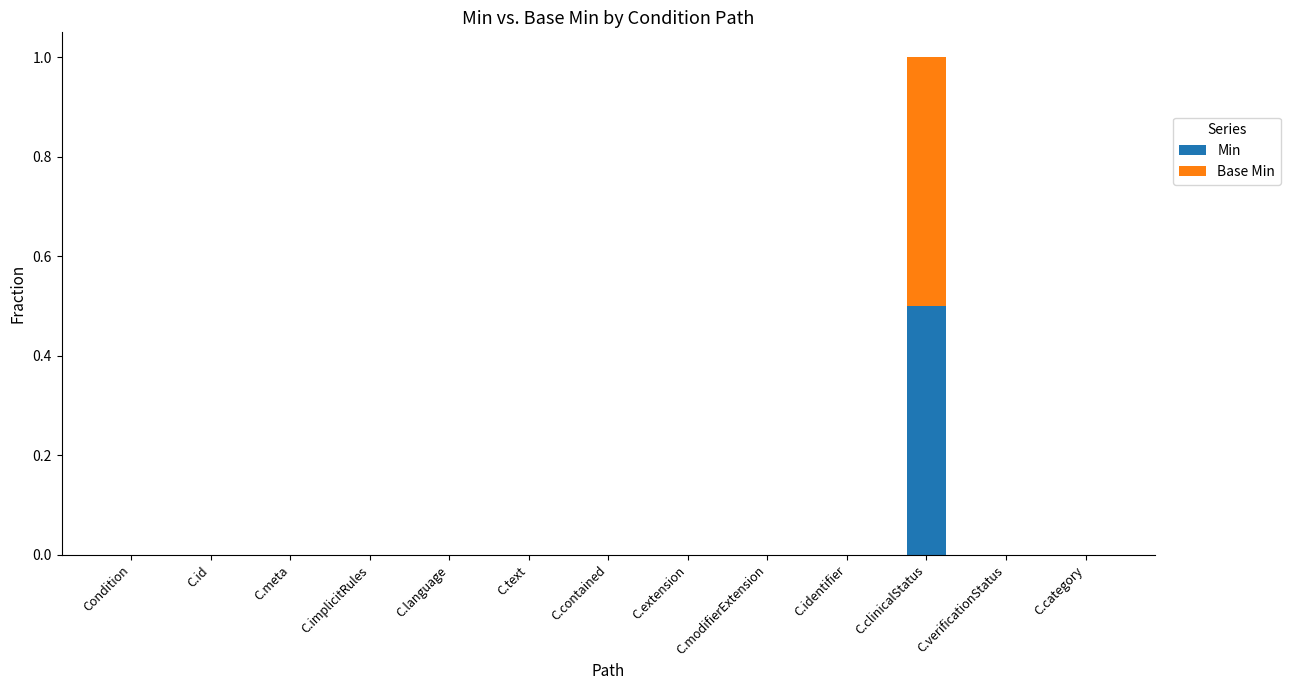

What is the highest value of the Min series?

0.5